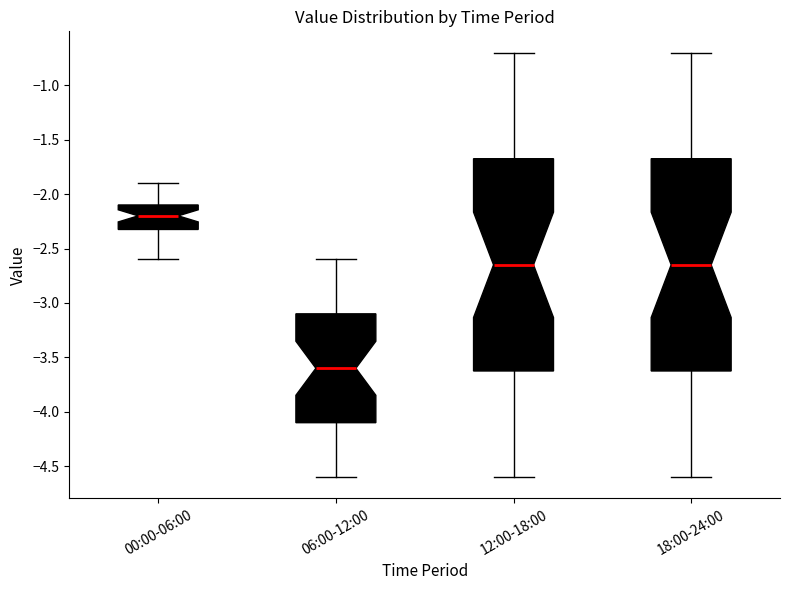

Which box's median line is the lowest?

06:00-12:00